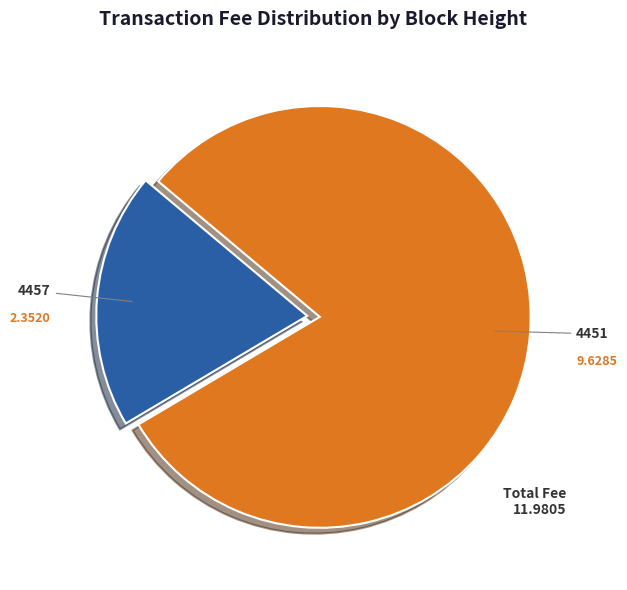

Is there a majority slice in this chart?

Yes